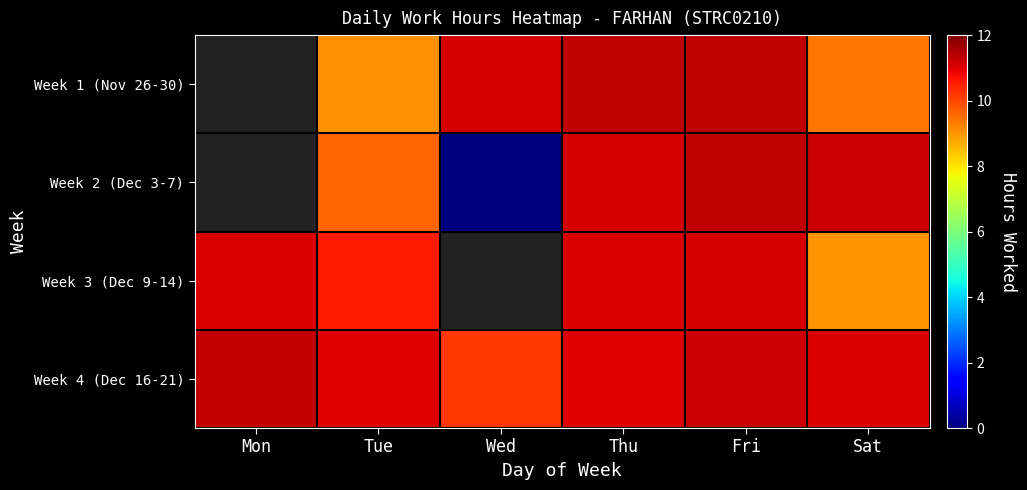

What is the total value across all series at Tue?

40.3